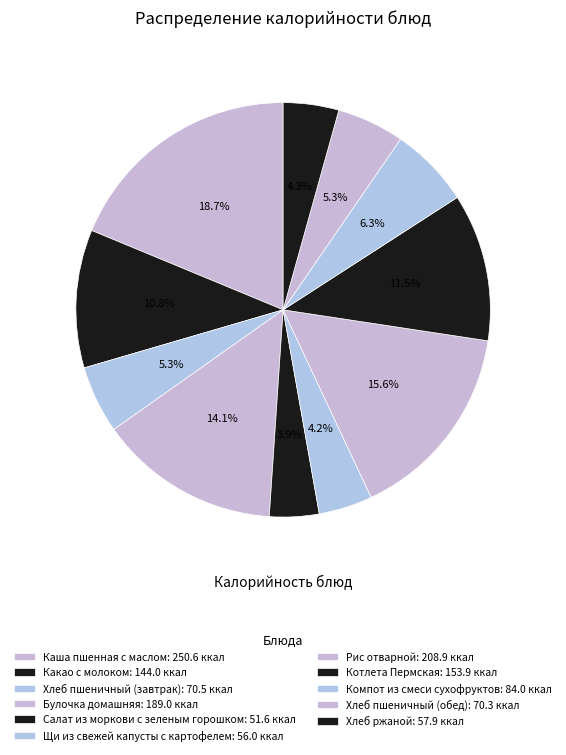

What is the ratio of the value at Какао с молоком to the value at Рис отварной?

0.7